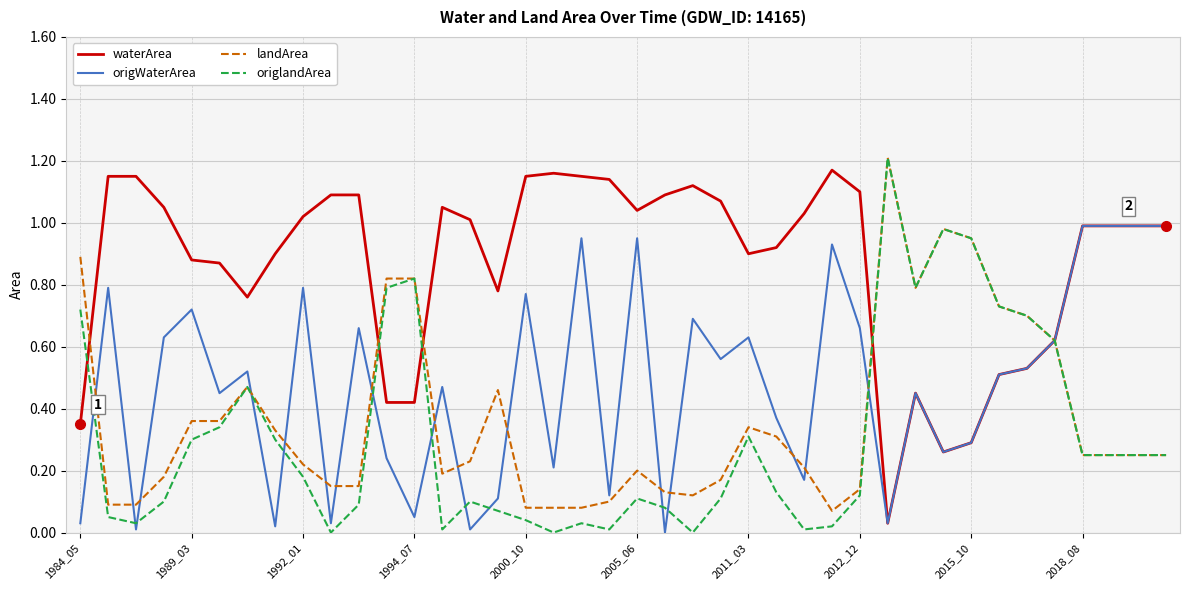

Does the chart display data point markers on the line(s)?

No